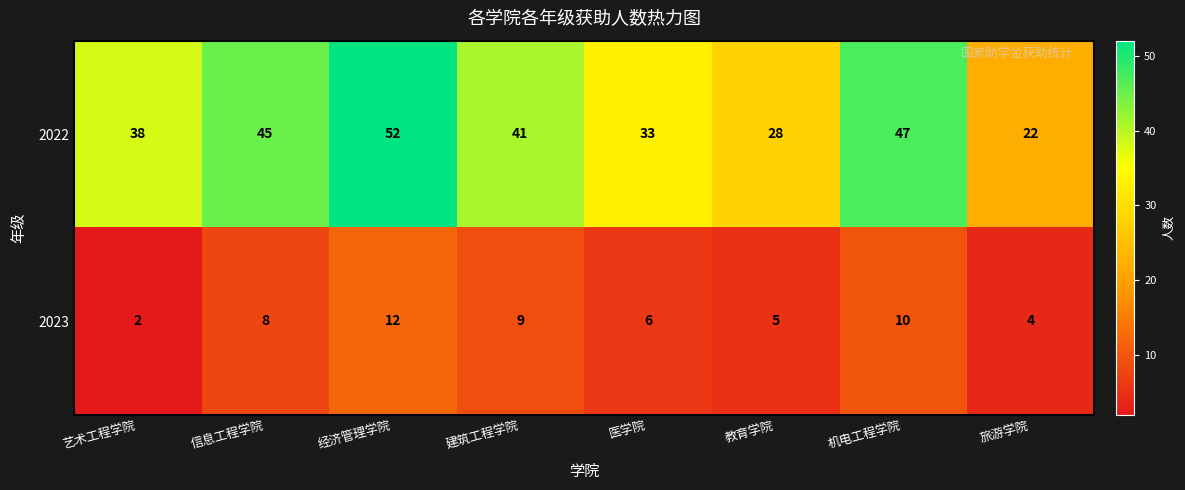

What is the spread (max minus min) of values at 旅游学院?

18